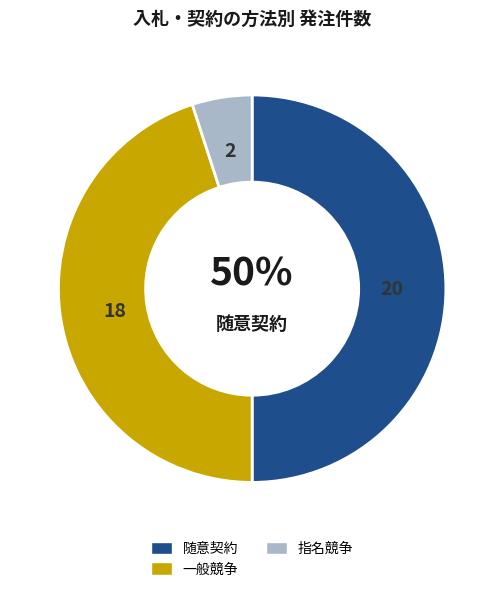

What is the ratio of the value at 随意契約 to the value at 指名競争?

10.0